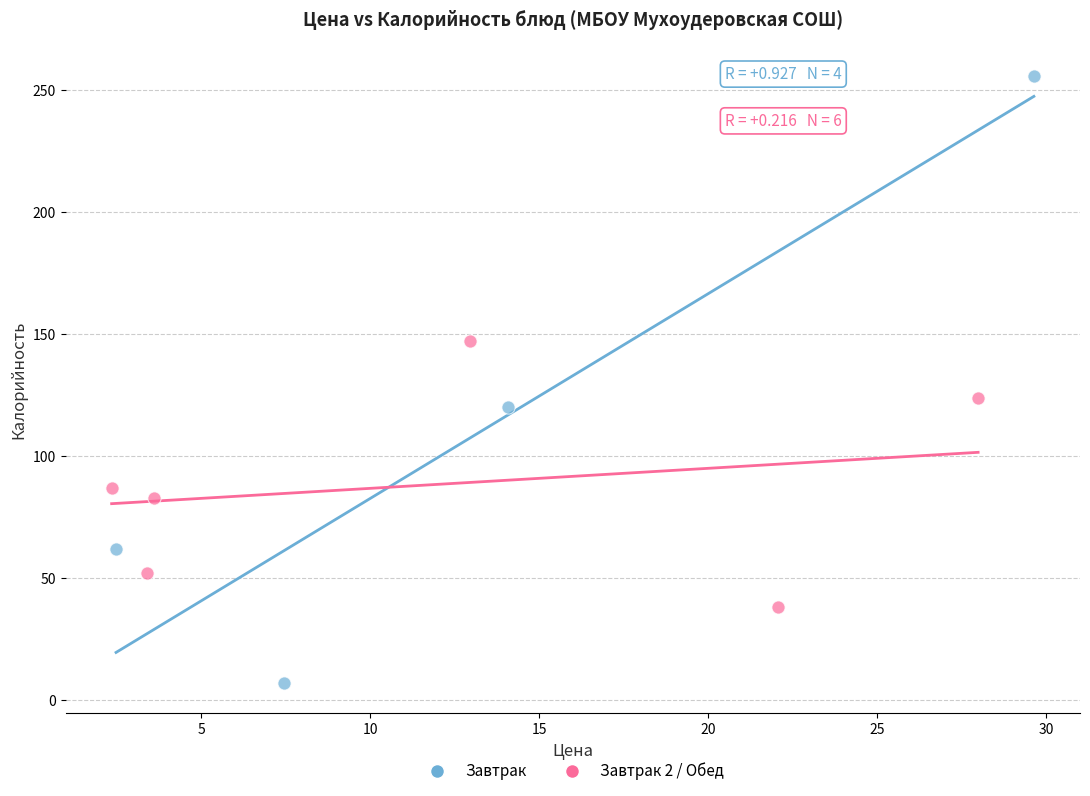

Which series reaches the maximum Y coordinate?

Завтрак